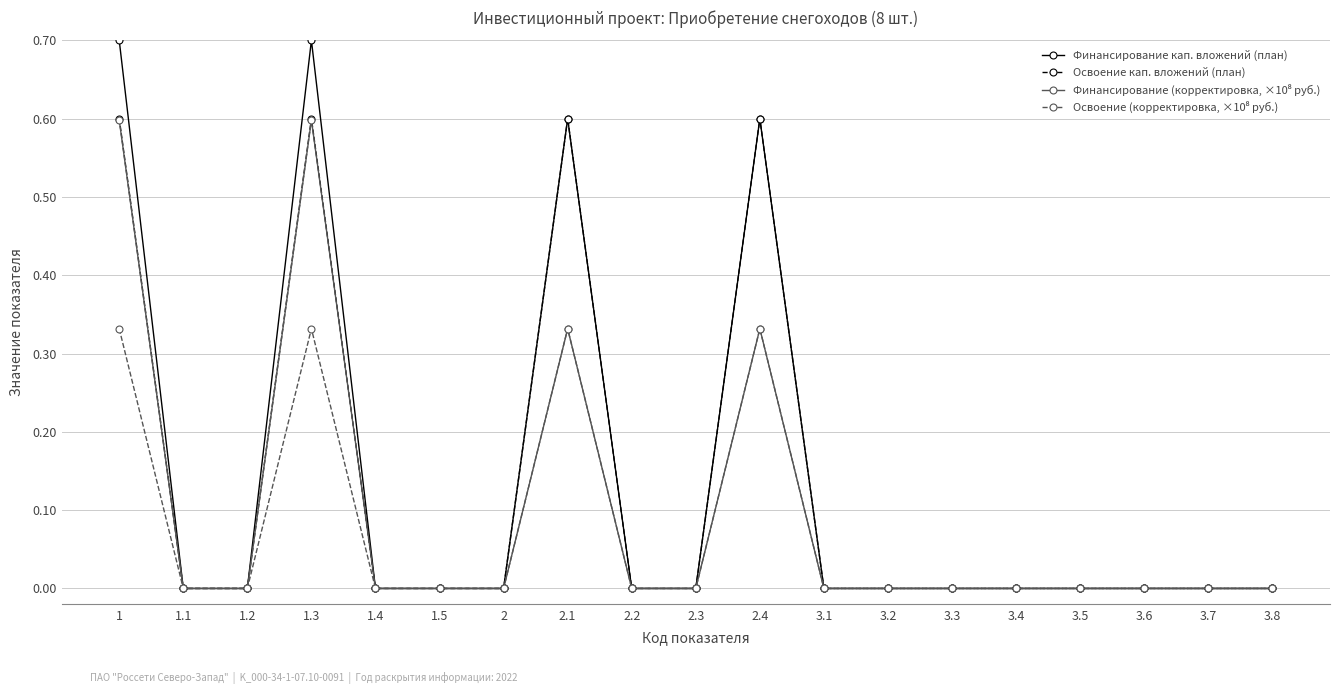

The Освоение кап. вложений (план) series shows 0.0 at 2.2. True or false?

True